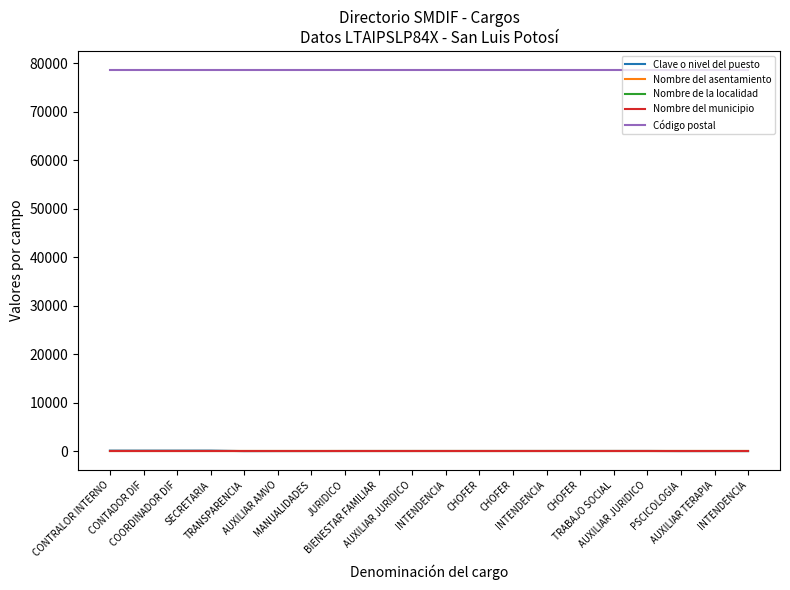

True or false: Nombre de la localidad and Nombre del municipio cross at least once.

False